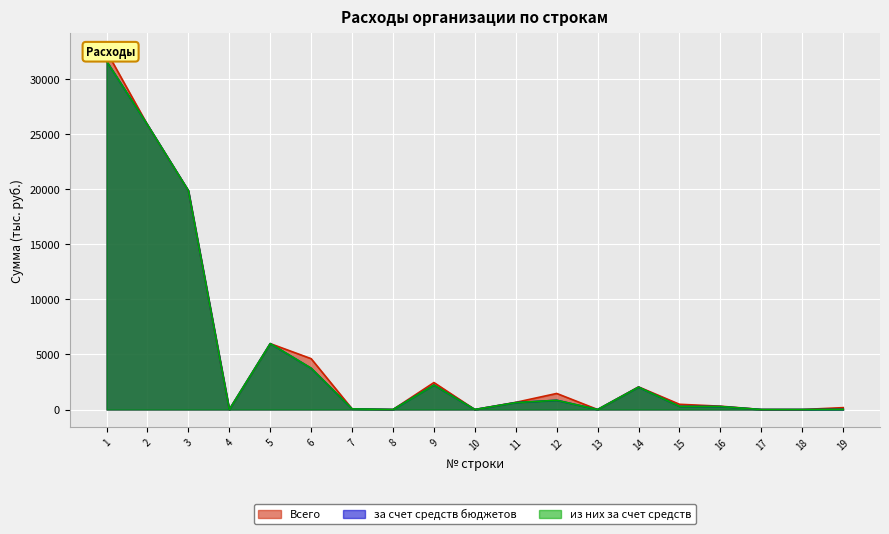

How many interior local peaks does the из них за счет средств series have?

4